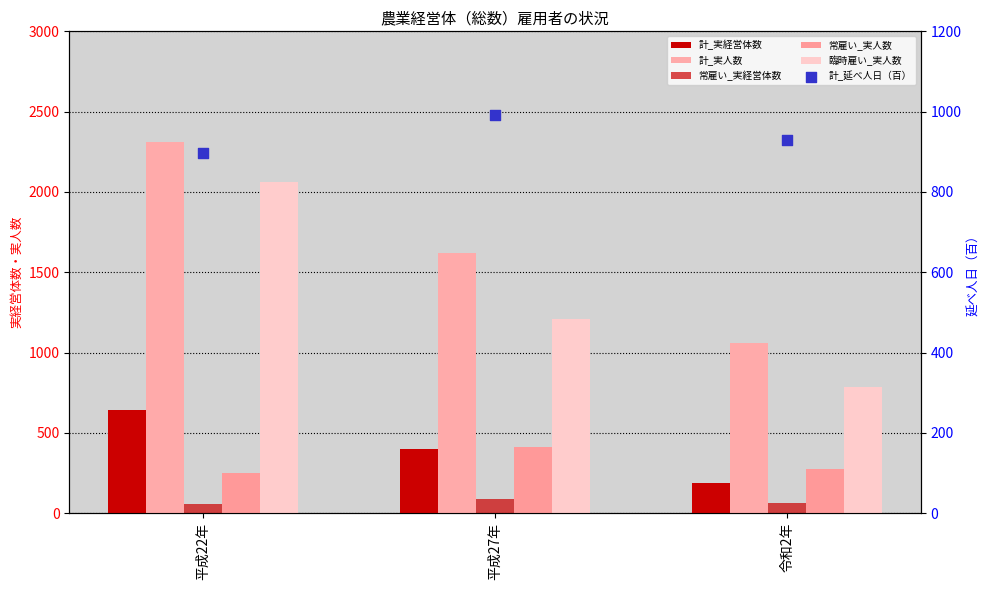

What is the total value across all series at 平成27年?

4720.3